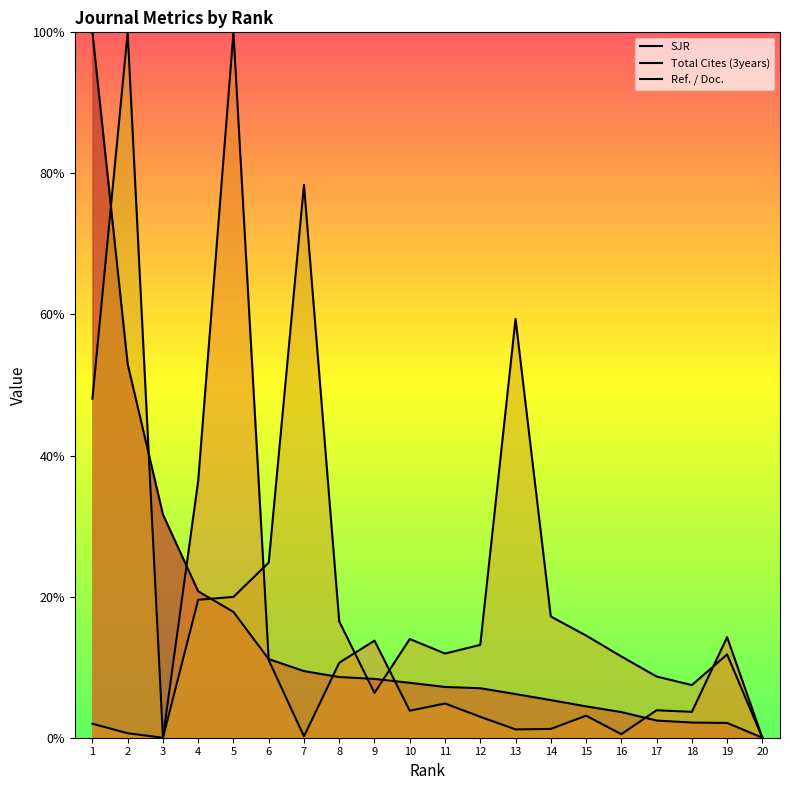

Which has a higher value, 5 or 2?

2